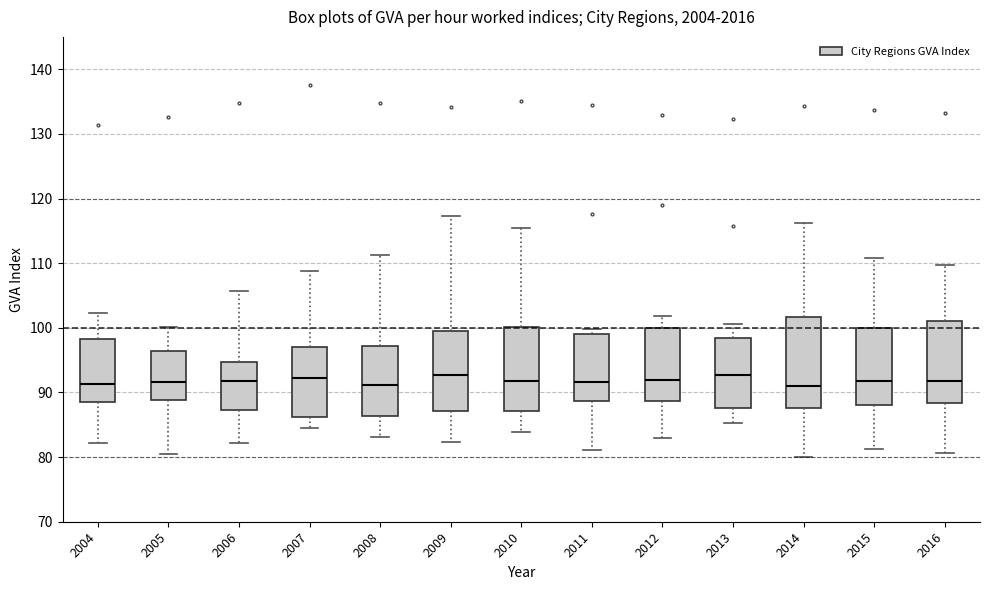

Where is the lower edge of the box at x = 2016 on the y-axis? The values are not printed on the chart, so give them approximately, as read against the axis.

88